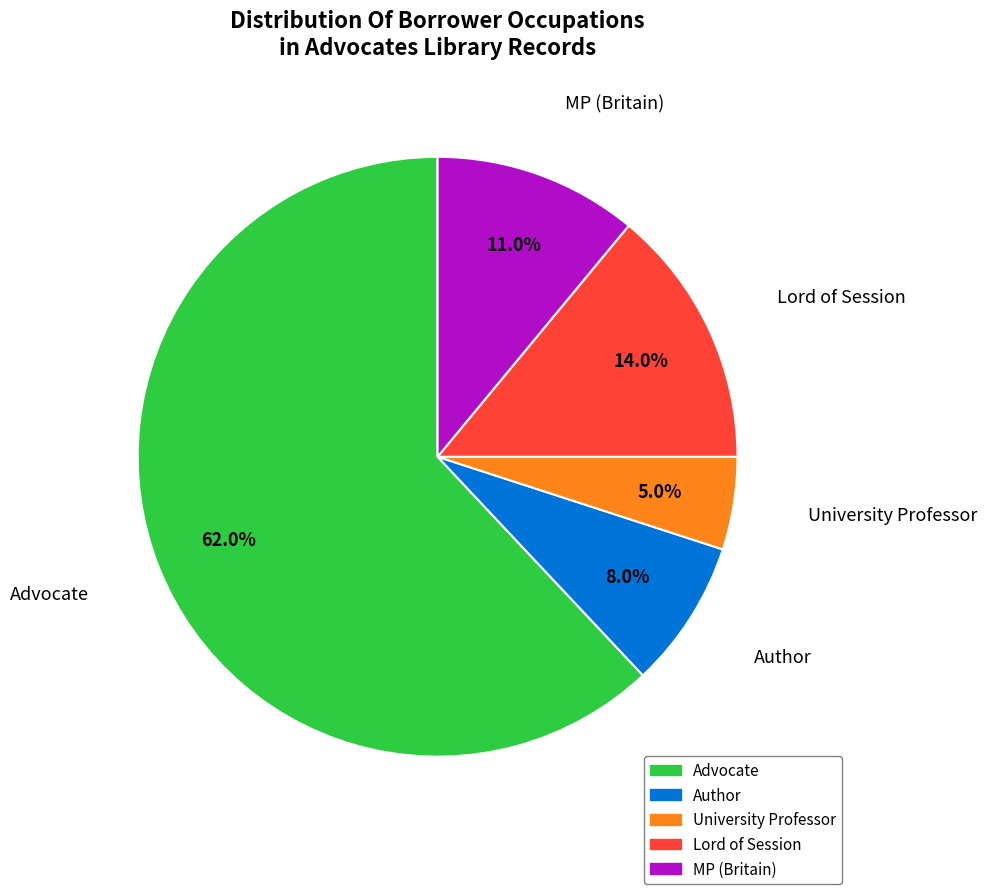

Is Author the majority of the pie?

No